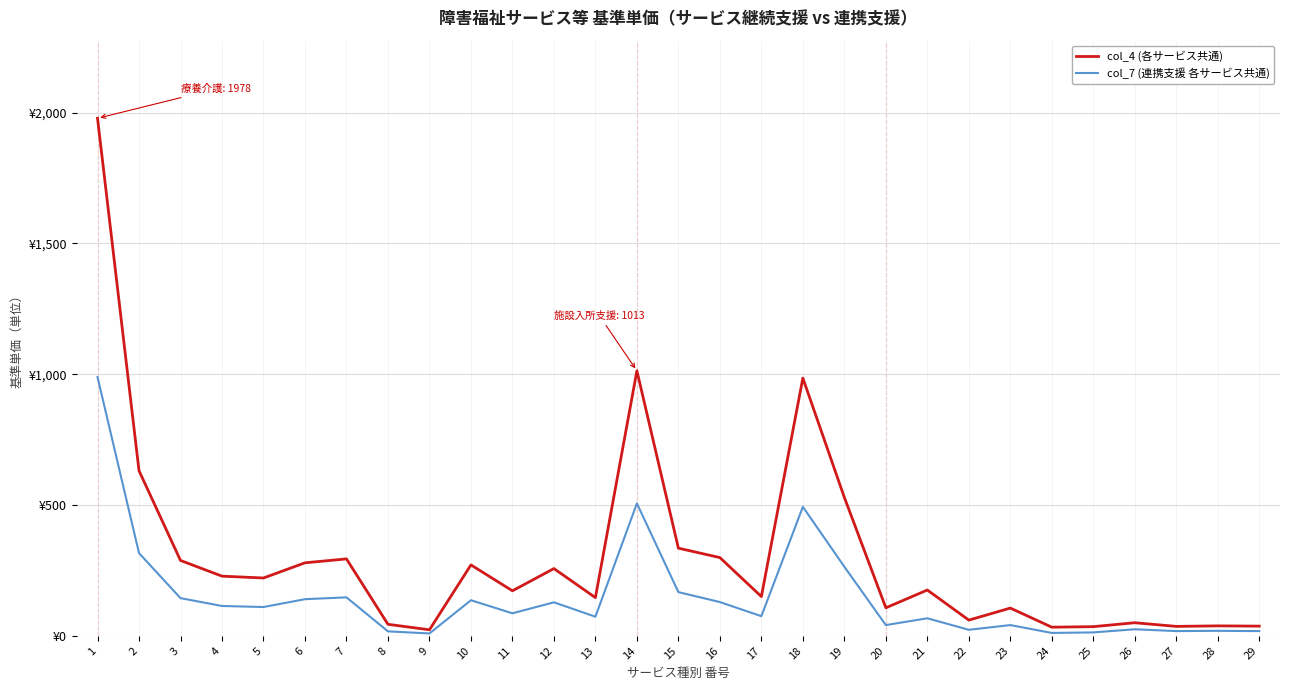

Which series has the largest range (max minus min)?

col_4 (各サービス共通)